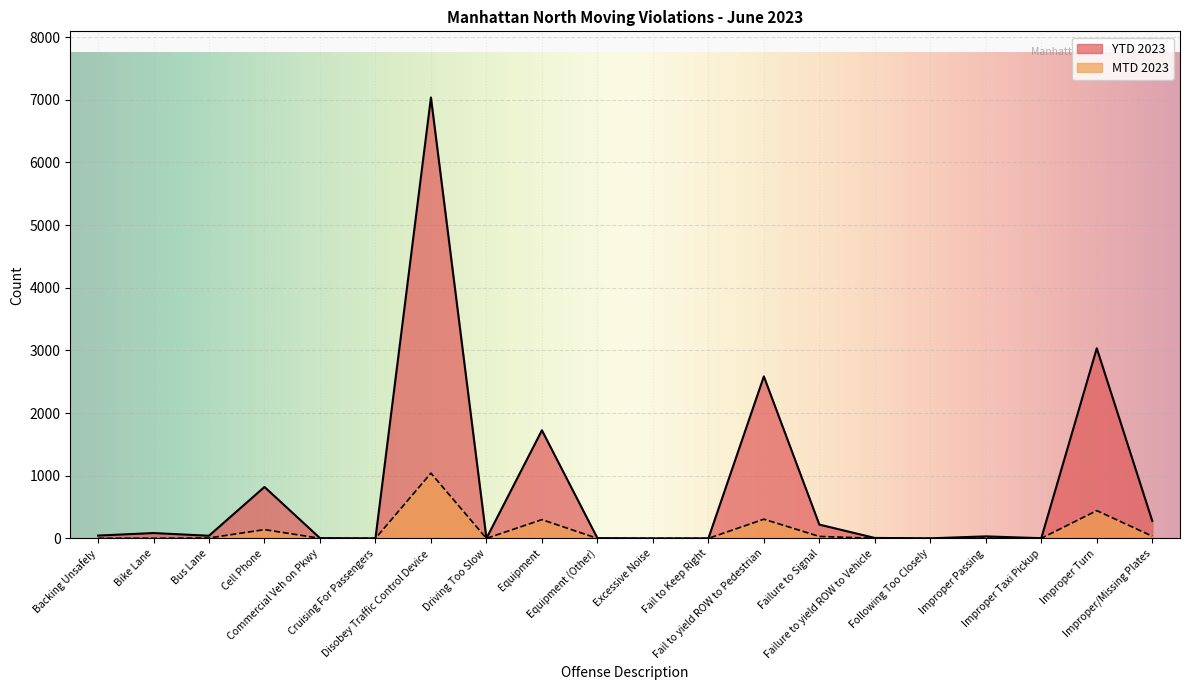

How many interior local peaks does the YTD 2023 series have?

7